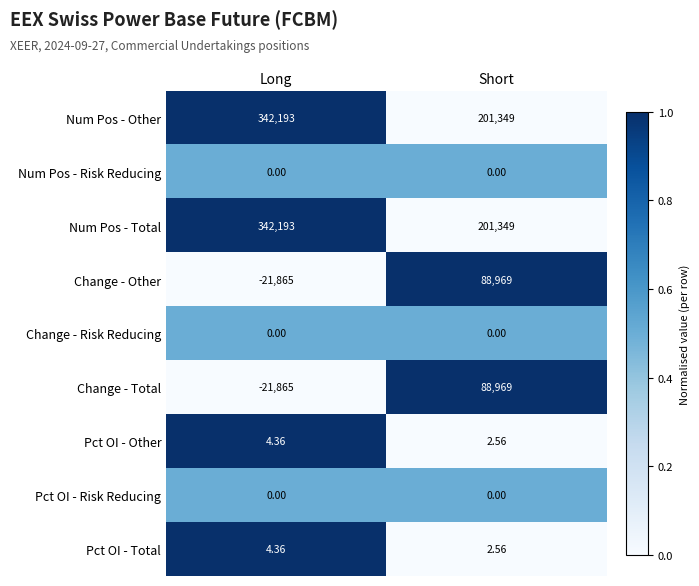

Is the value of Pct OI - Total at Long greater than the value of Pct OI - Risk Reducing at Short?

Yes